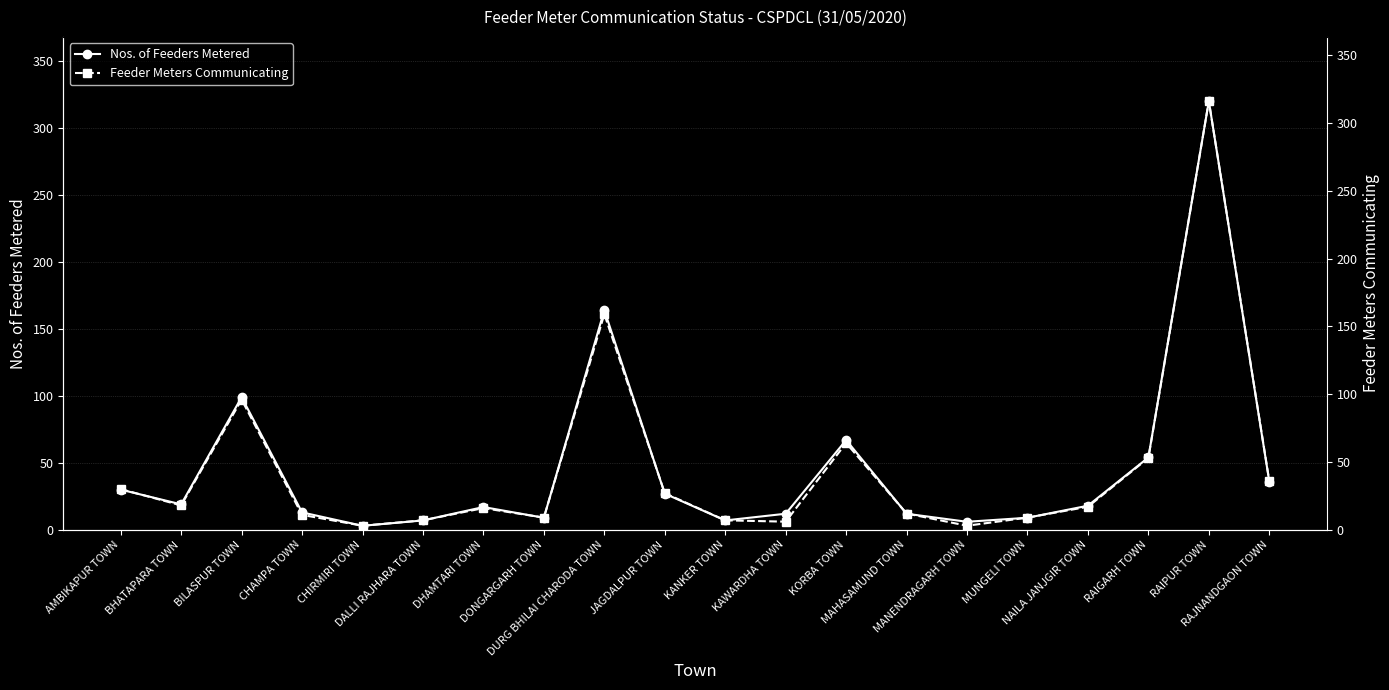

At which label does Nos. of Feeders Metered first exceed 18?

AMBIKAPUR TOWN